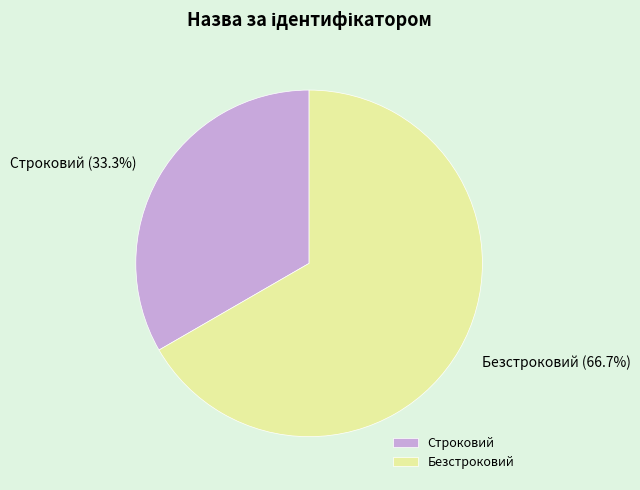

What percentage is the Строковий slice, to the nearest percent?

33%